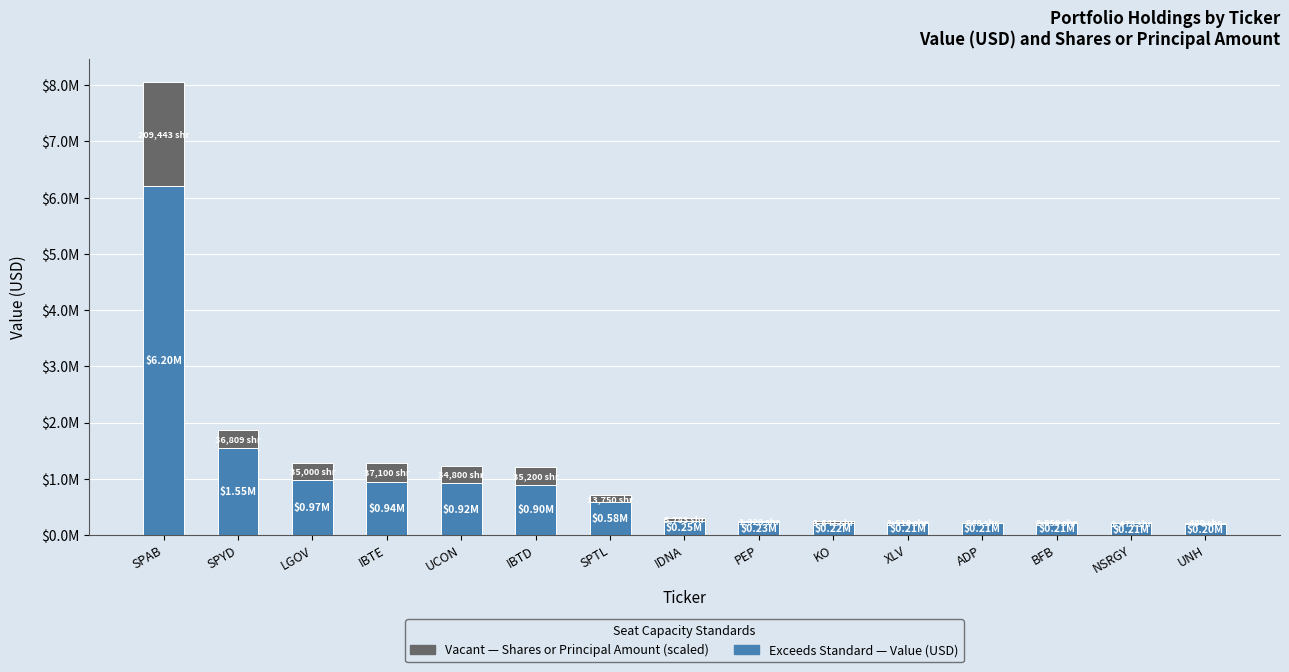

Is it true that Shares or Principal Amount (scaled) equals 82034.7 at IDNA?

False